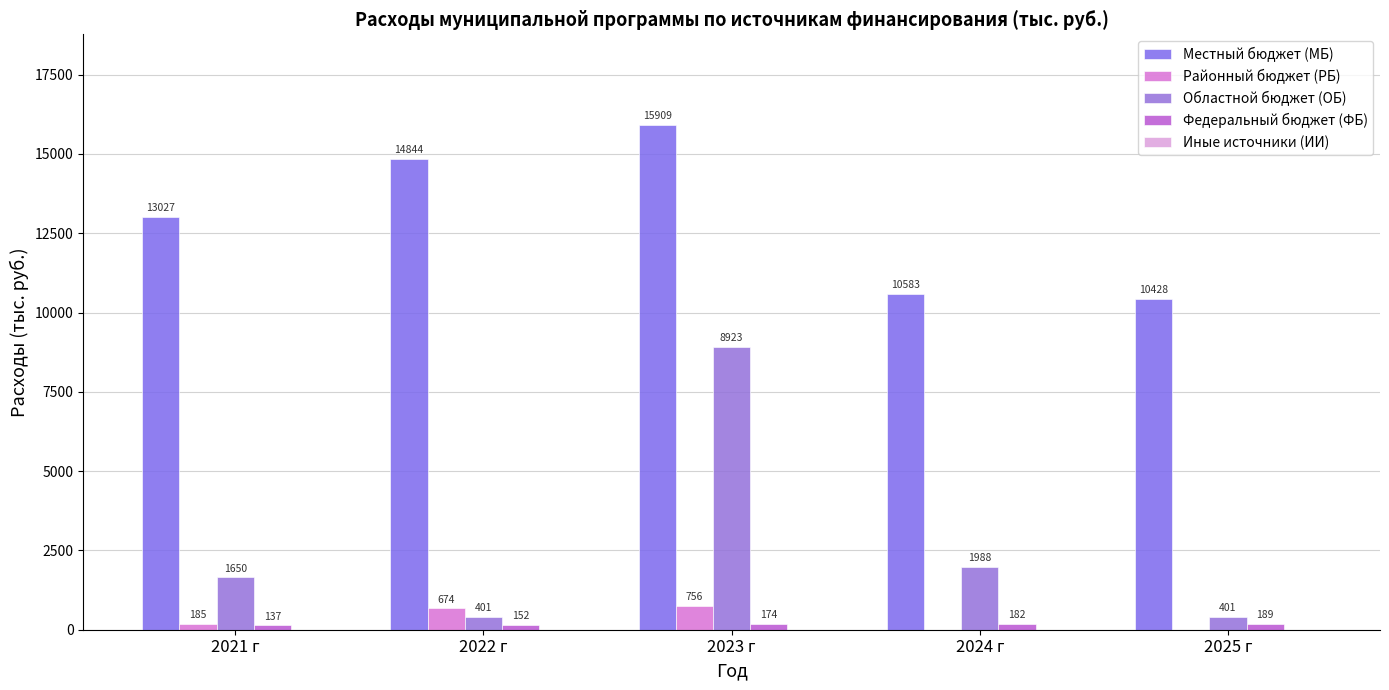

Between 2024 г and 2025 г, which series saw the biggest shift?

Областной бюджет (ОБ)